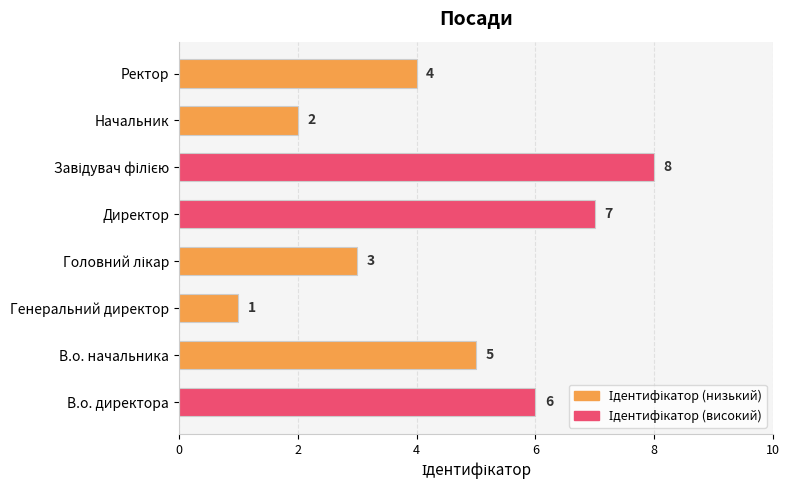

What is the difference between the values at Генеральний директор and В.о. начальника?

4